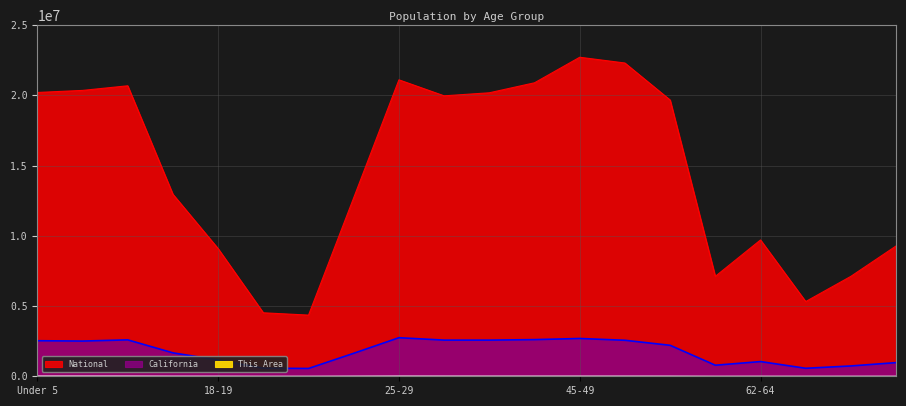

Where is the first local minimum for California?

5 to 9